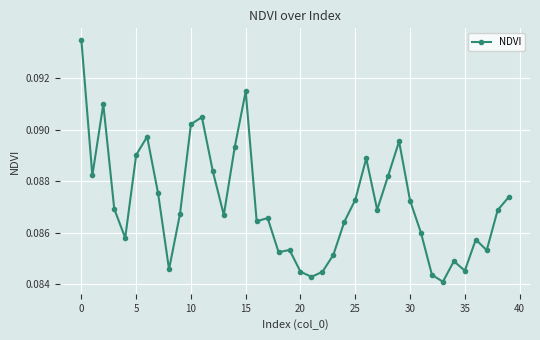

How many interior local valleys (lower than both neighbors) does the data have?

11